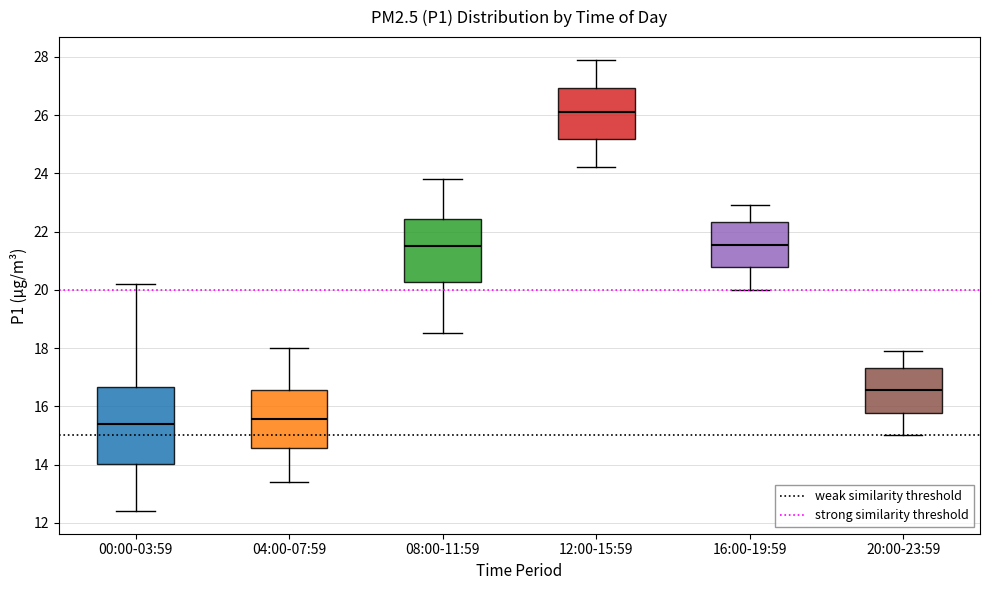

Where does the lower whisker of the box for 12:00-15:59 end on the y-axis? The values are not printed on the chart, so give them approximately, as read against the axis.

24.2